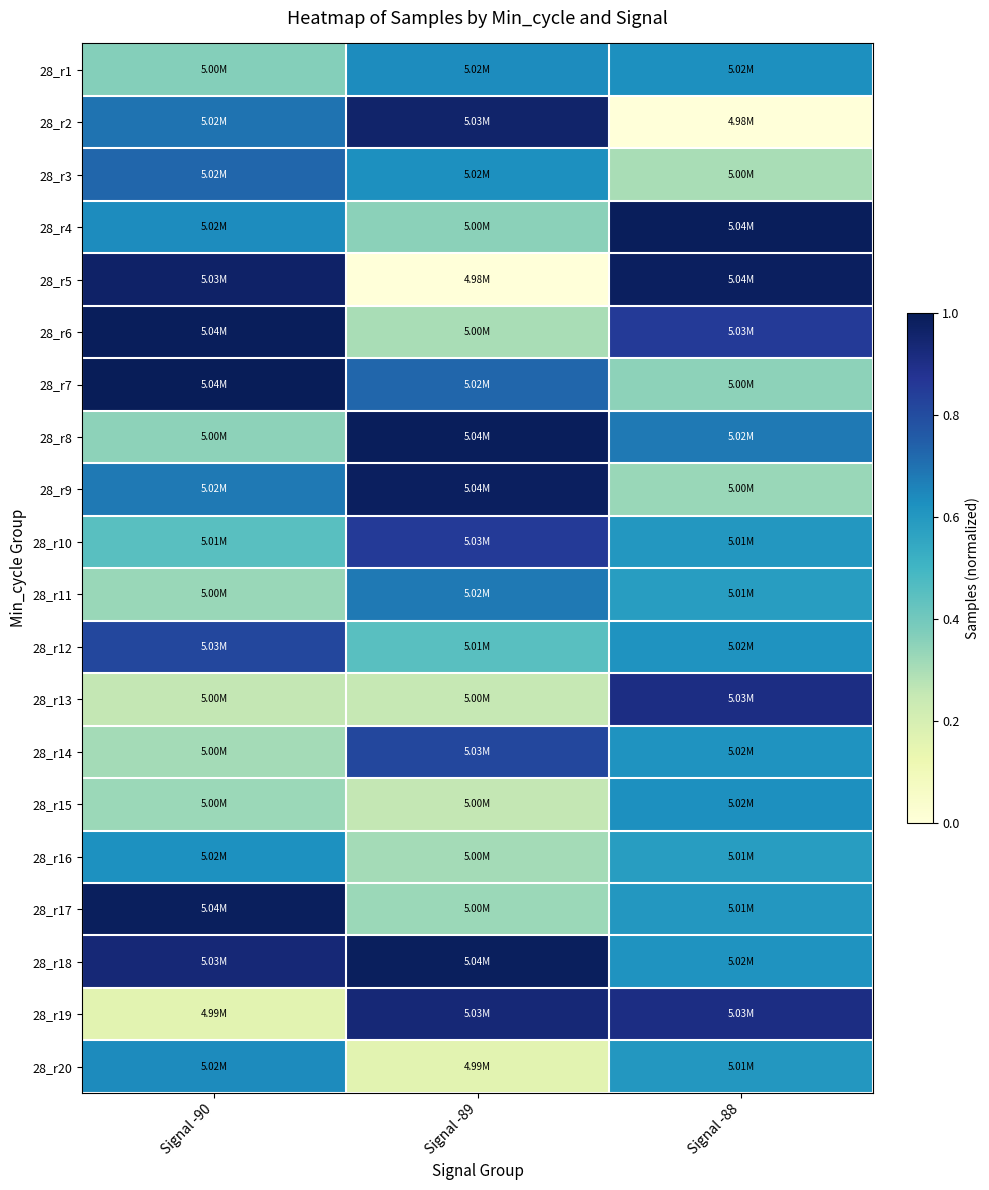

Reading left to right, what are all the values shown in this chart?

28_r1: Signal -90=0.4	Signal -89=0.6	Signal -88=0.6
28_r2: Signal -90=0.7	Signal -89=1.0	Signal -88=0.0
28_r3: Signal -90=0.7	Signal -89=0.6	Signal -88=0.3
28_r4: Signal -90=0.6	Signal -89=0.4	Signal -88=1.0
28_r5: Signal -90=1.0	Signal -89=0.0	Signal -88=1.0
28_r6: Signal -90=1.0	Signal -89=0.3	Signal -88=0.9
28_r7: Signal -90=1.0	Signal -89=0.7	Signal -88=0.4
28_r8: Signal -90=0.4	Signal -89=1.0	Signal -88=0.7
28_r9: Signal -90=0.7	Signal -89=1.0	Signal -88=0.3
28_r10: Signal -90=0.5	Signal -89=0.9	Signal -88=0.6
28_r11: Signal -90=0.3	Signal -89=0.7	Signal -88=0.6
28_r12: Signal -90=0.8	Signal -89=0.5	Signal -88=0.6
28_r13: Signal -90=0.3	Signal -89=0.3	Signal -88=0.9
28_r14: Signal -90=0.3	Signal -89=0.8	Signal -88=0.6
28_r15: Signal -90=0.3	Signal -89=0.3	Signal -88=0.6
28_r16: Signal -90=0.6	Signal -89=0.3	Signal -88=0.6
28_r17: Signal -90=1.0	Signal -89=0.3	Signal -88=0.6
28_r18: Signal -90=0.9	Signal -89=1.0	Signal -88=0.6
28_r19: Signal -90=0.2	Signal -89=0.9	Signal -88=0.9
28_r20: Signal -90=0.6	Signal -89=0.2	Signal -88=0.6